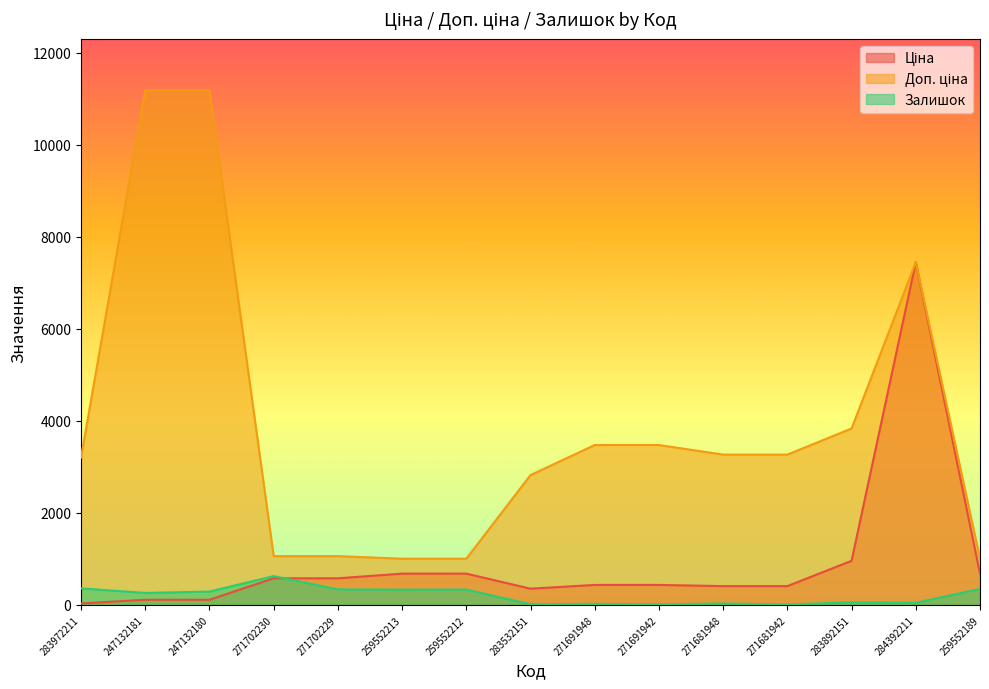

Rank the series at 247132180 from highest to lowest value.

Доп. ціна, Залишок, Ціна